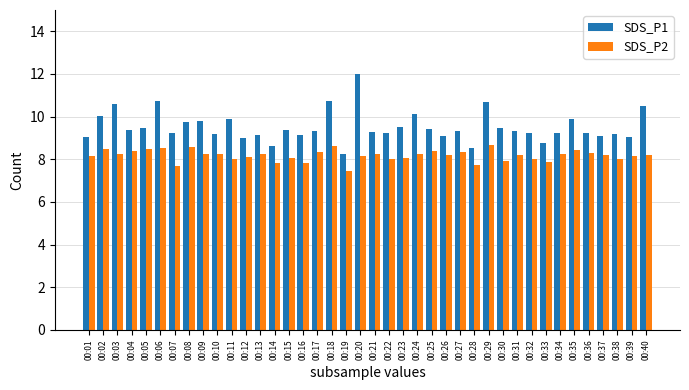

At which category does the chart reach its peak across all series?

00:20